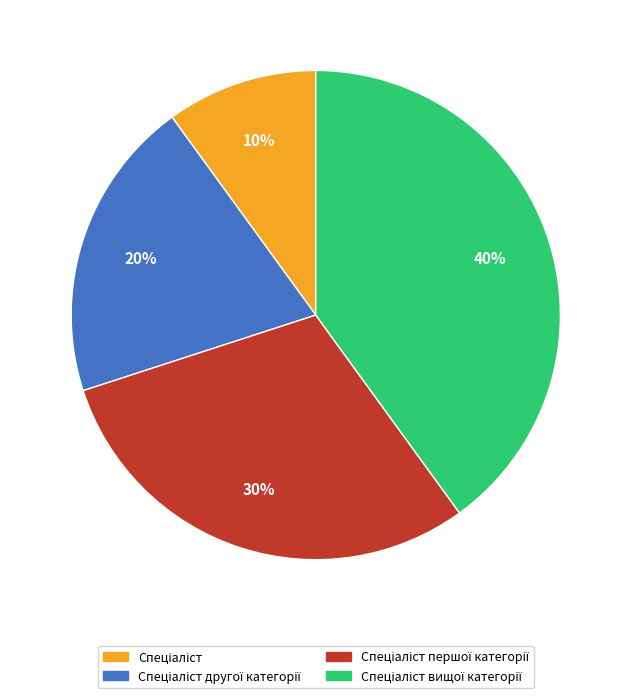

How many segments does this pie chart have?

4